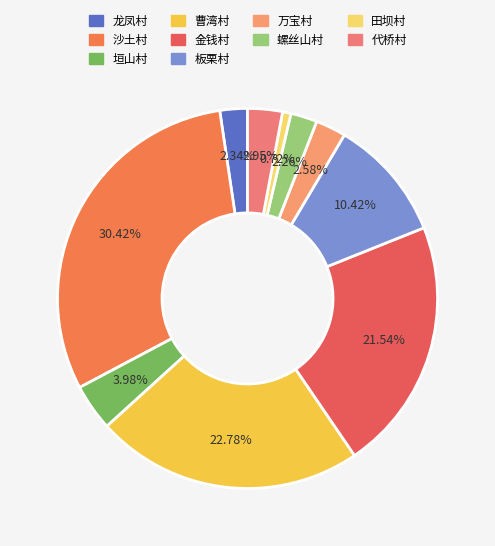

What percentage is the 板栗村 slice, to the nearest percent?

10%